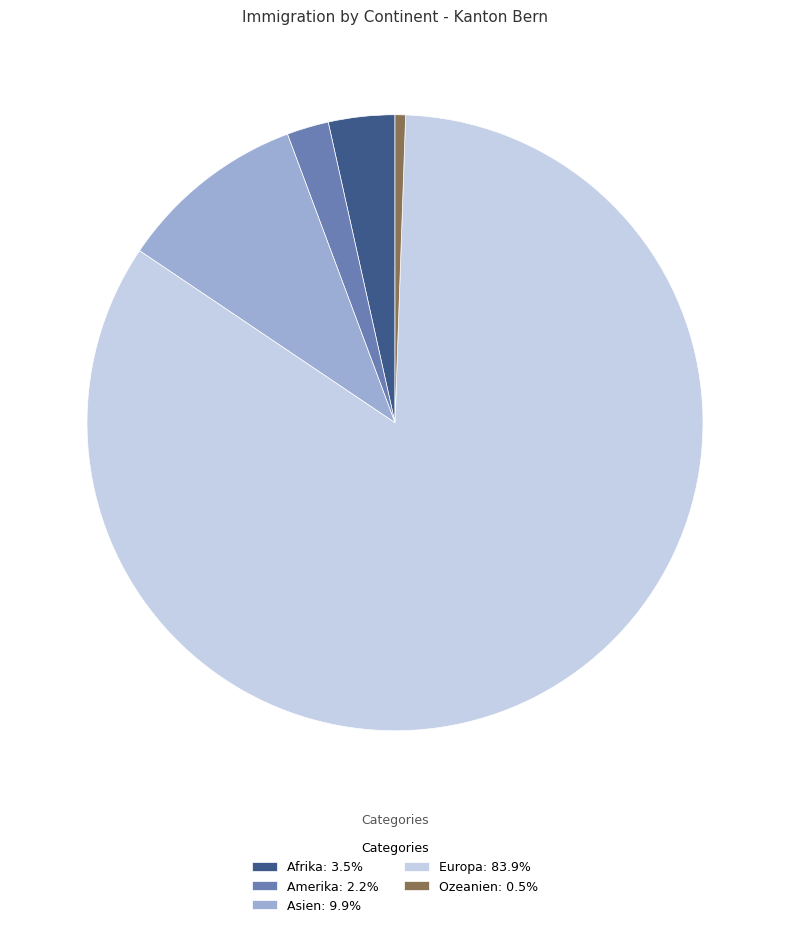

Rank the categories by value from highest to lowest.

Europa, Asien, Afrika, Amerika, Ozeanien